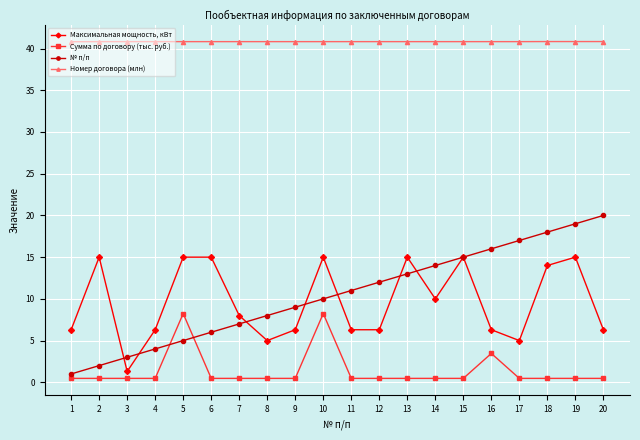

What is the difference between the highest and lowest values at 18?

40.4